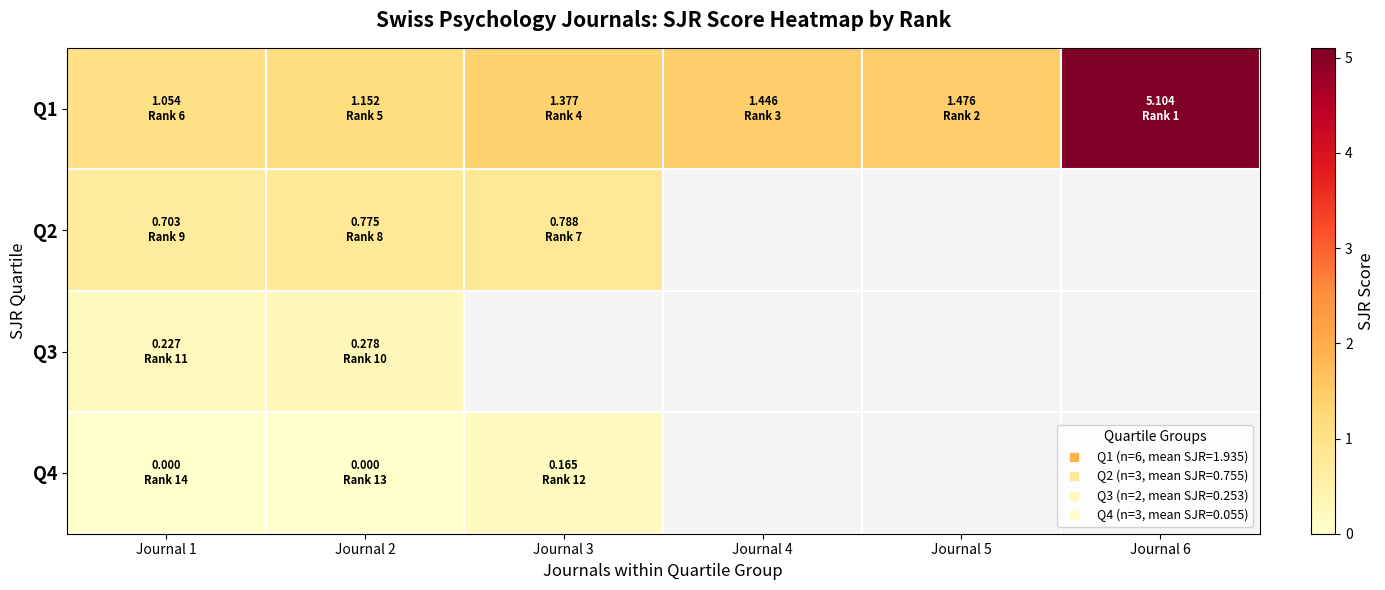

Which series has the widest spread of values?

Q1